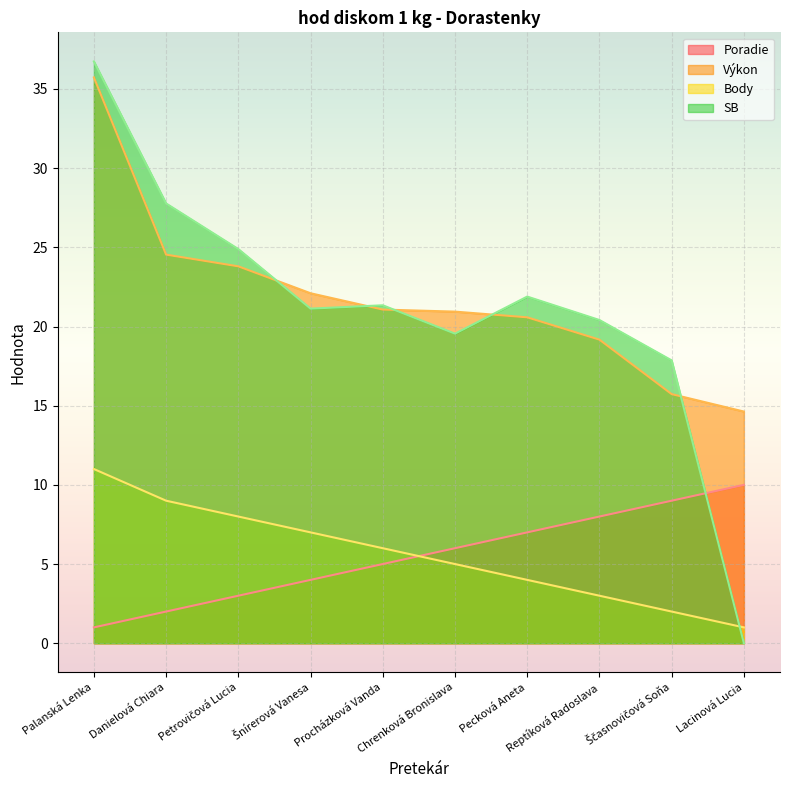

List the labels in order of Poradie value, smallest first.

Palanská Lenka, Danielová Chiara, Petrovičová Lucia, Šnírerová Vanesa, Procházková Vanda, Chrenková Bronislava, Pecková Aneta, Reptíková Radoslava, Ščasnovičová Soňa, Lacinová Lucia